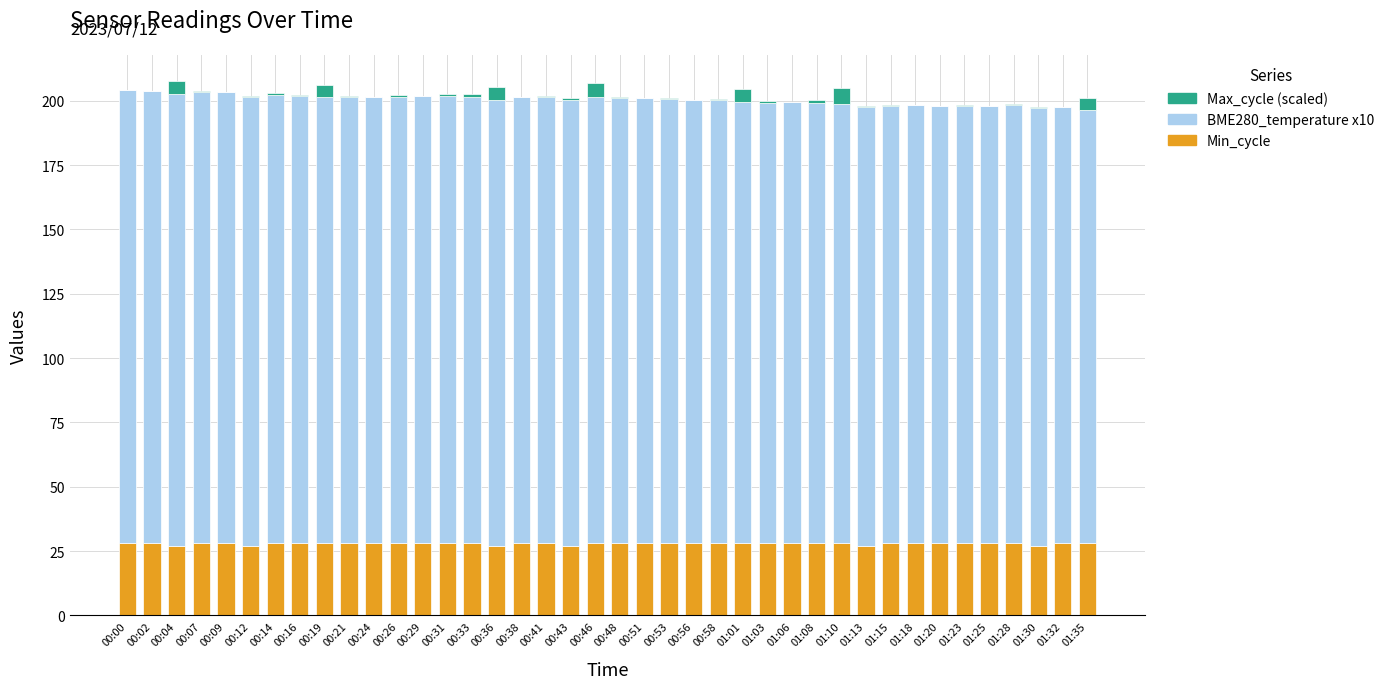

True or false: Min_cycle has a value of 14.9 at 00:38.

False